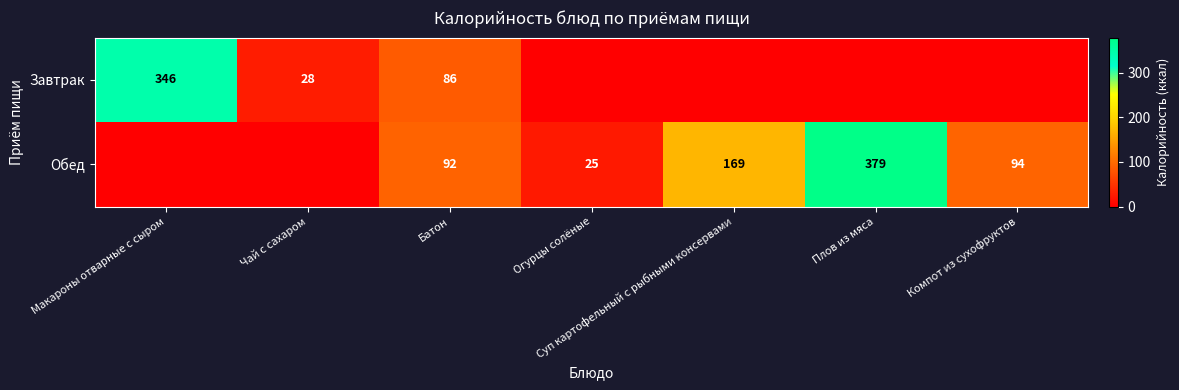

At Батон, list the series in order from largest to smallest.

Обед, Завтрак